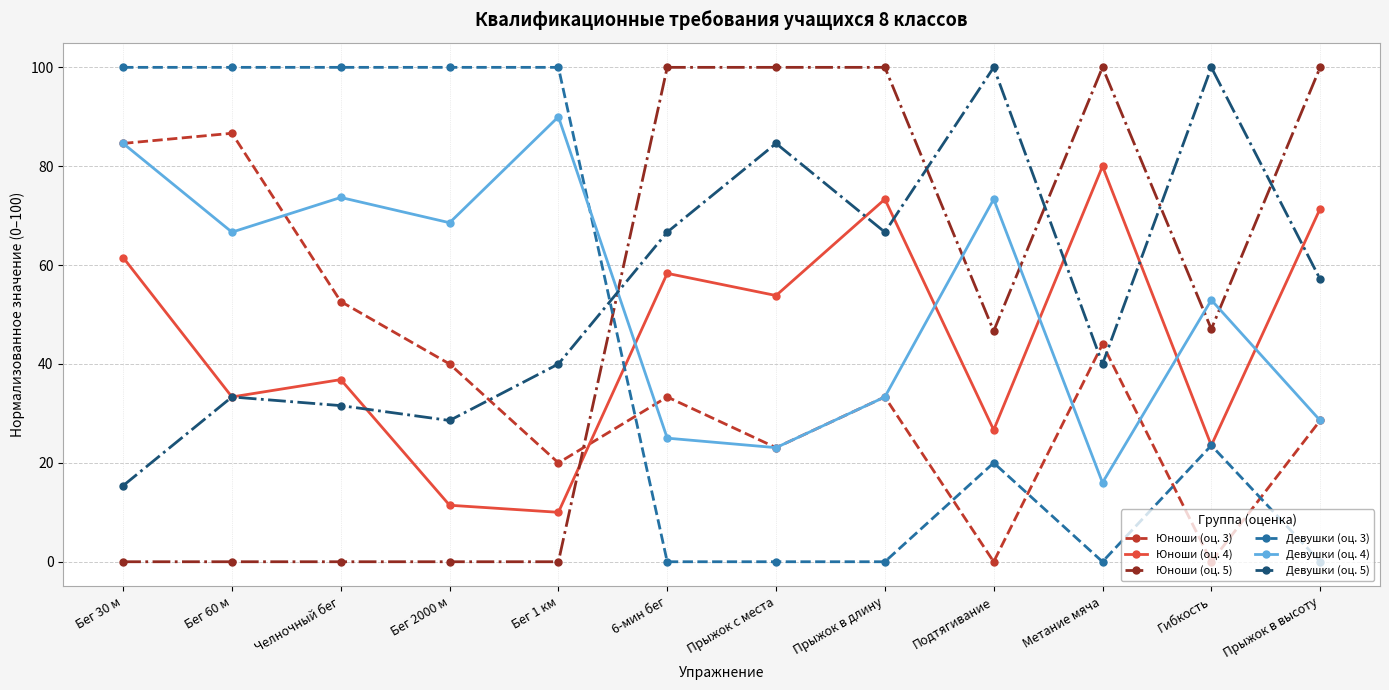

What is the value of the Юноши (оц. 5) point at the 9th from the left?

46.7